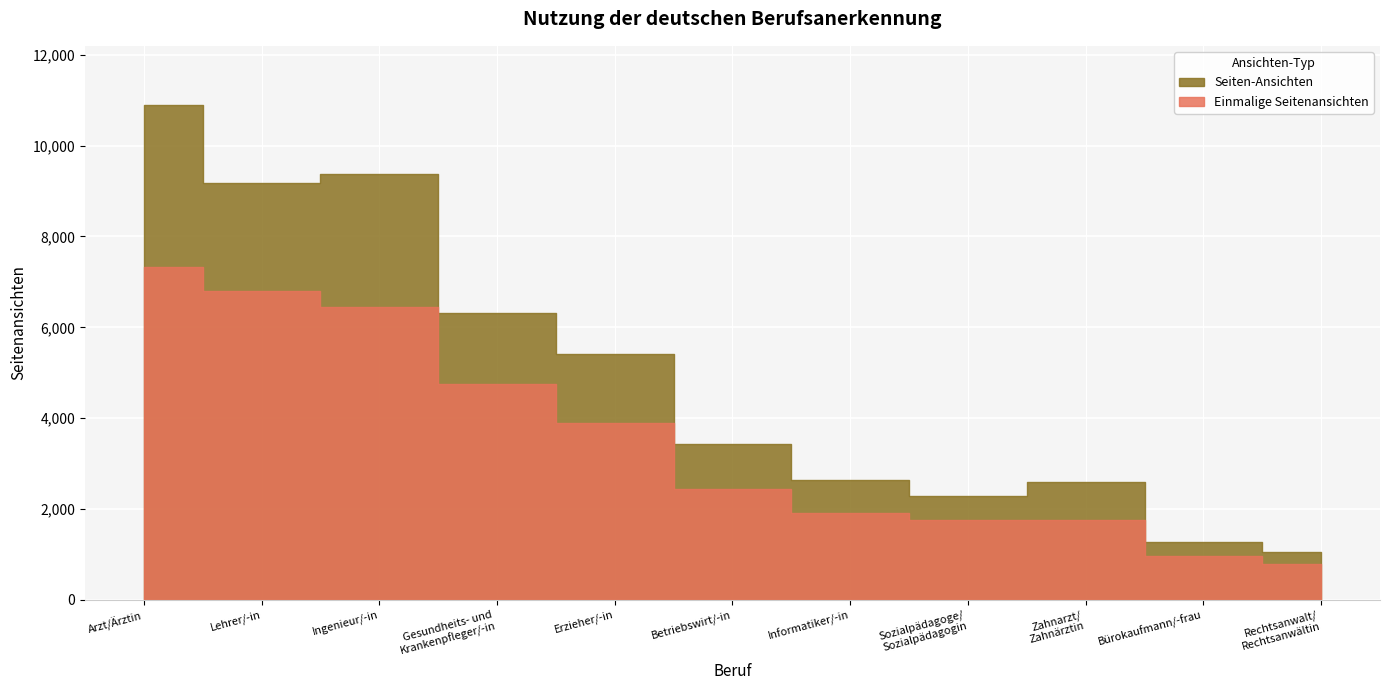

Is it true that Seiten-Ansichten equals 15964 at Arzt/Ärztin?

False